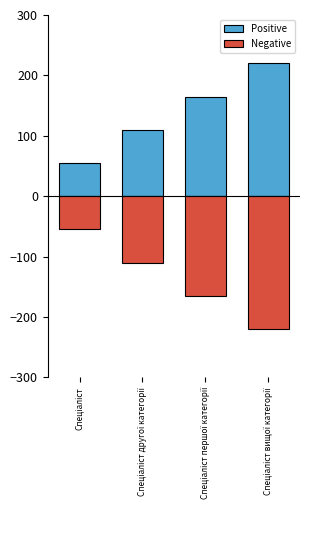

How many groups of bars are there?

4